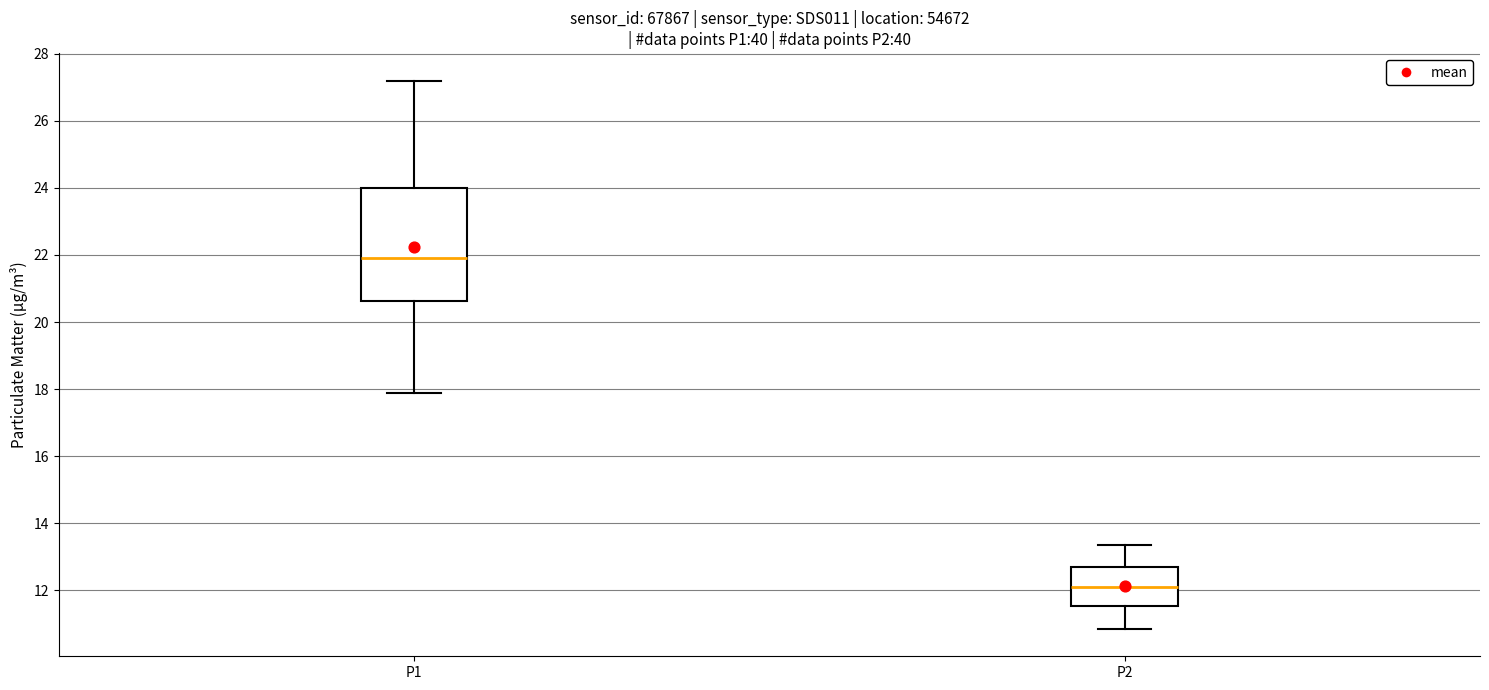

Comparing the boxes themselves (not the whiskers), which one is the tallest?

P1